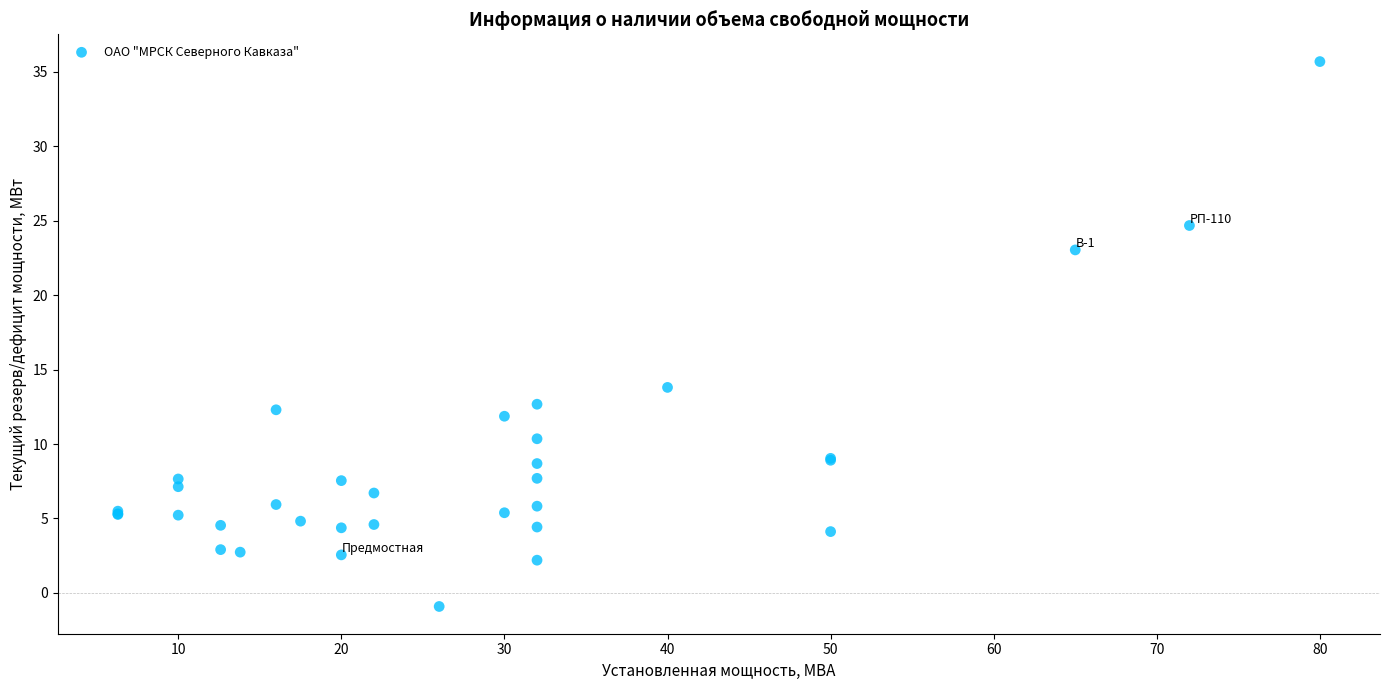

What Y value in the scatter plot is closest to 17?

13.8